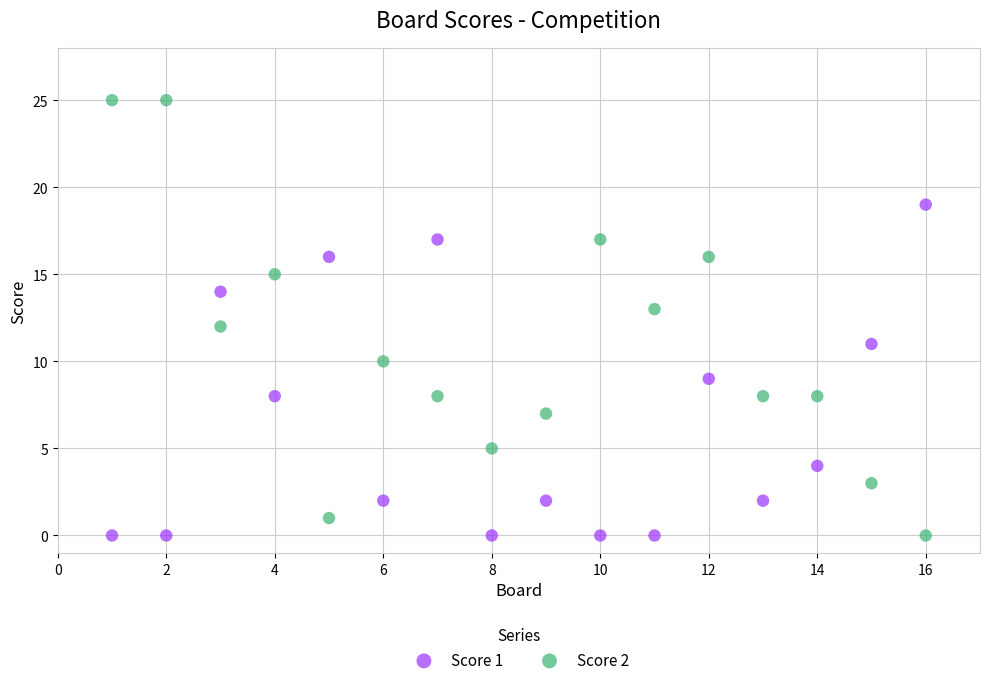

Which series contains the highest Y value?

Score 2